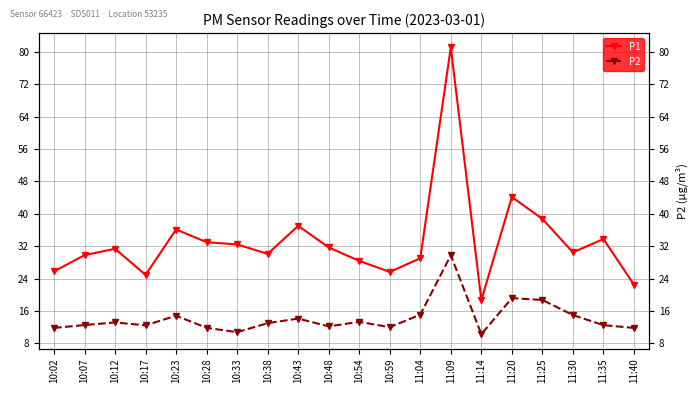

What is the difference between the highest and lowest values at 11:14?

8.4